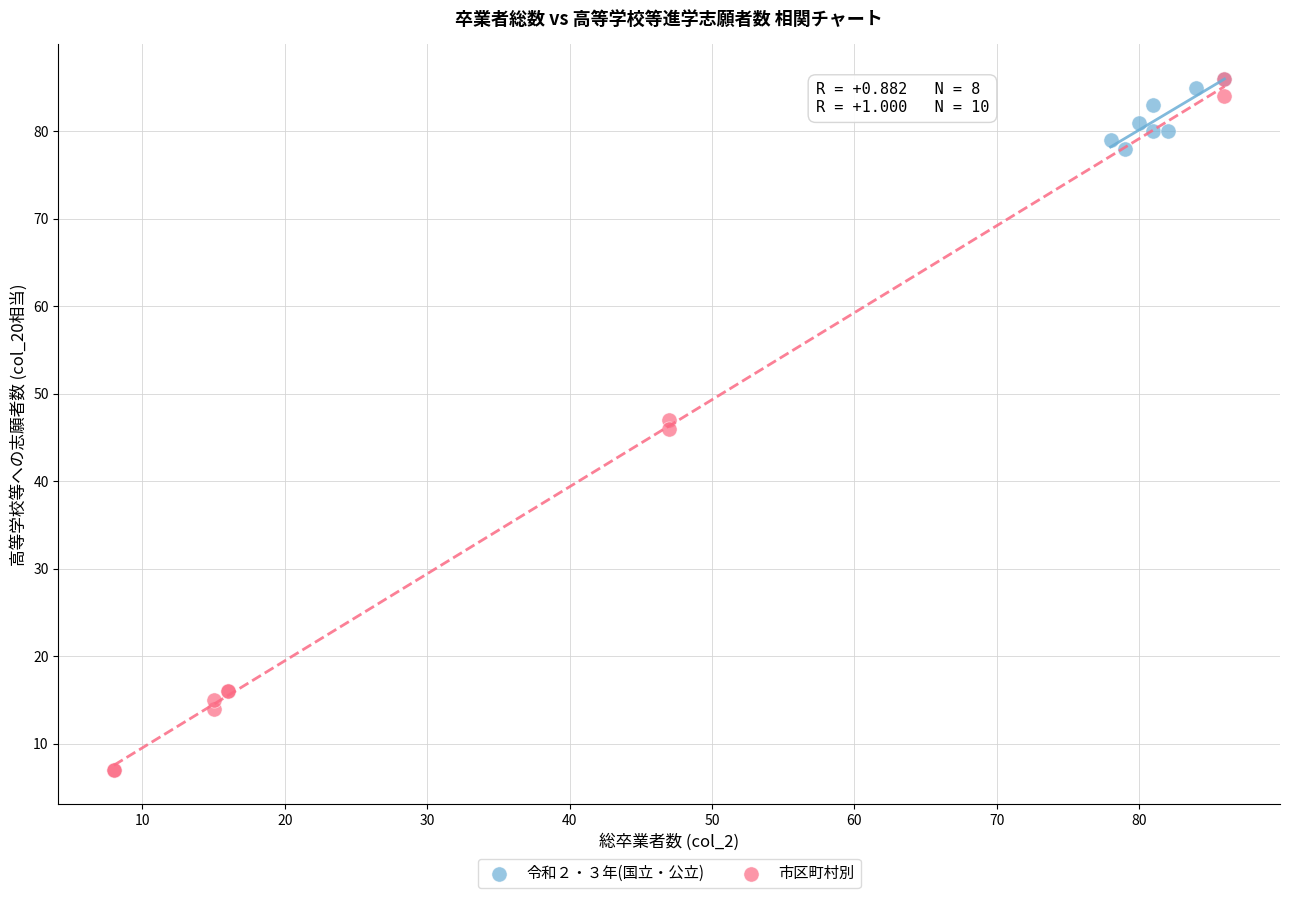

Which series contains the lowest Y value?

市区町村別